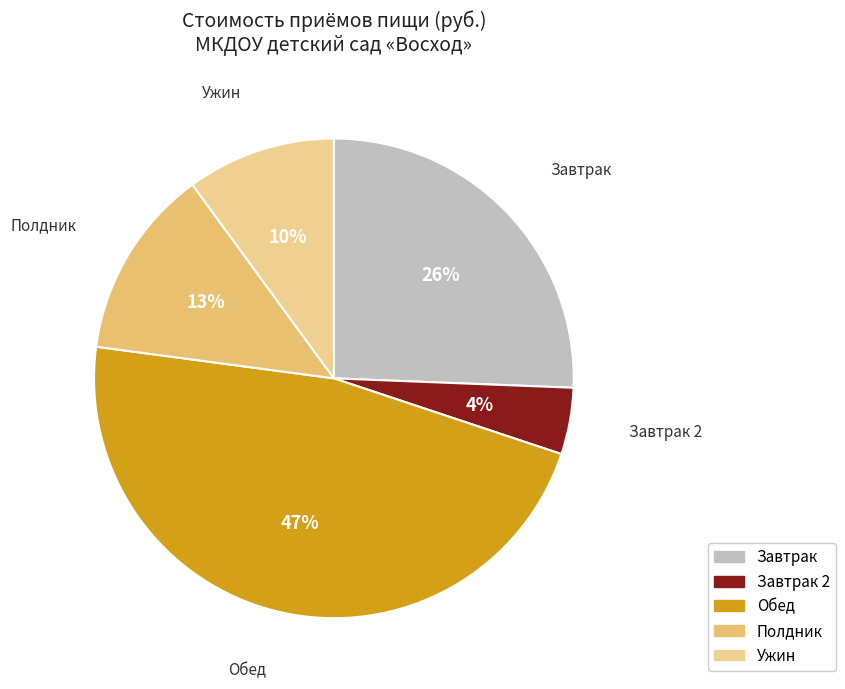

What is the ratio of the value at Завтрак 2 to the value at Завтрак?

0.2